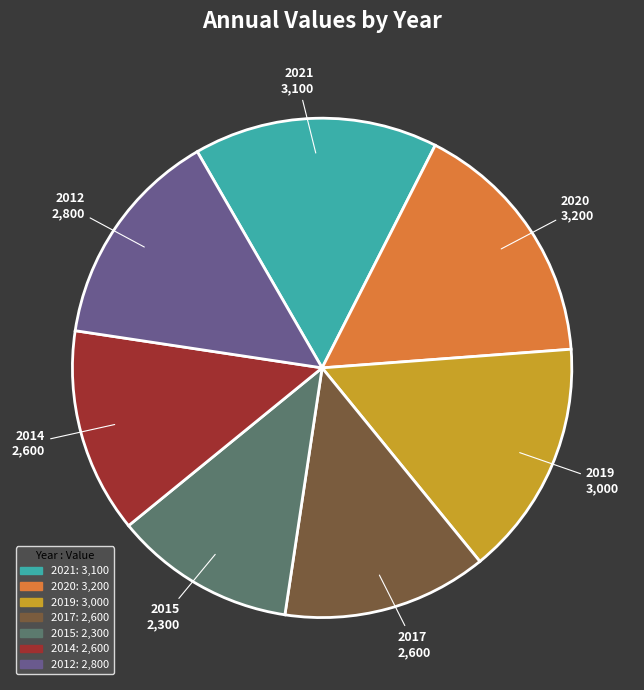

Approximately how many times larger is the value at 2021 compared to 2019?

1.0